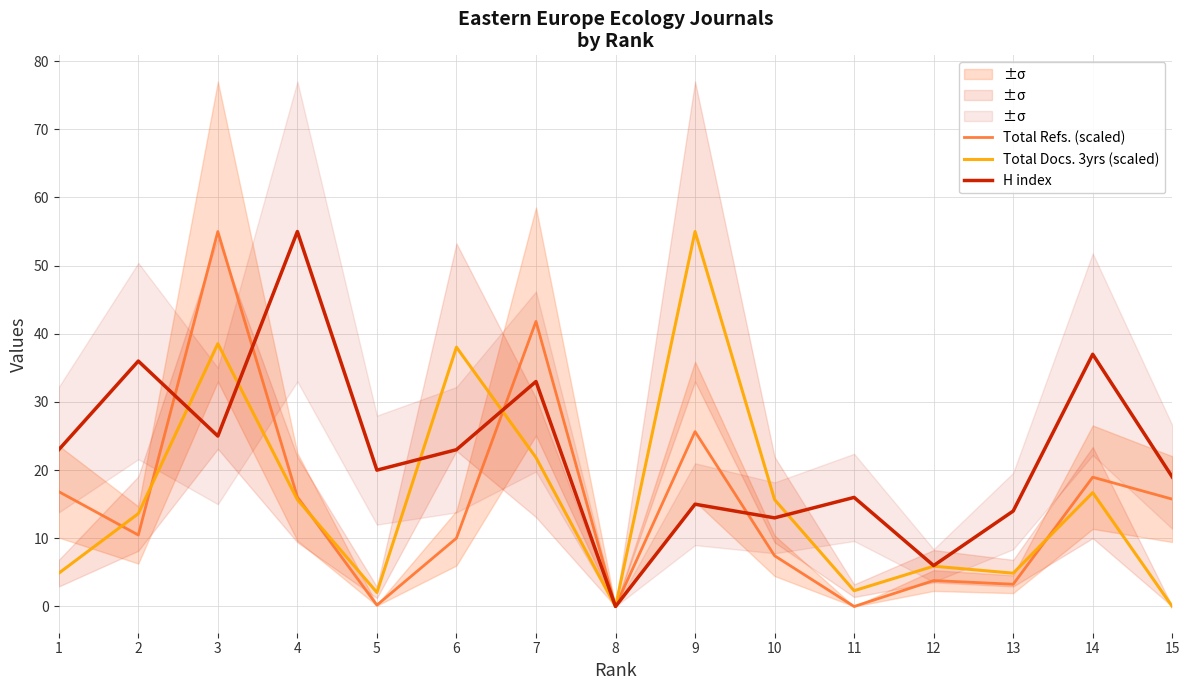

Between 11 and 9, which is larger?

9